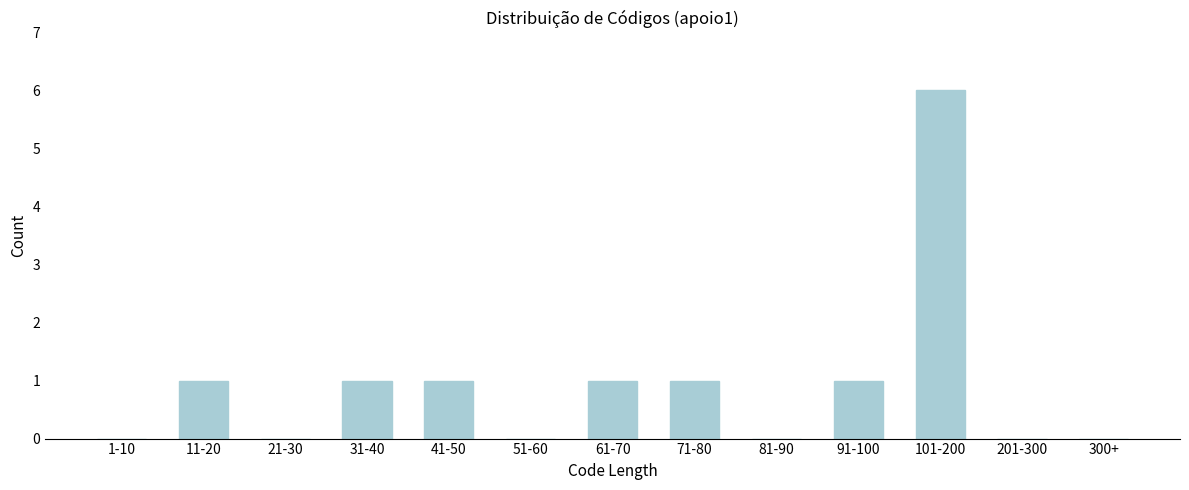

Reading right to left, what are all the values shown in this chart?

300+=0	201-300=0	101-200=6	91-100=1	81-90=0	71-80=1	61-70=1	51-60=0	41-50=1	31-40=1	21-30=0	11-20=1	1-10=0